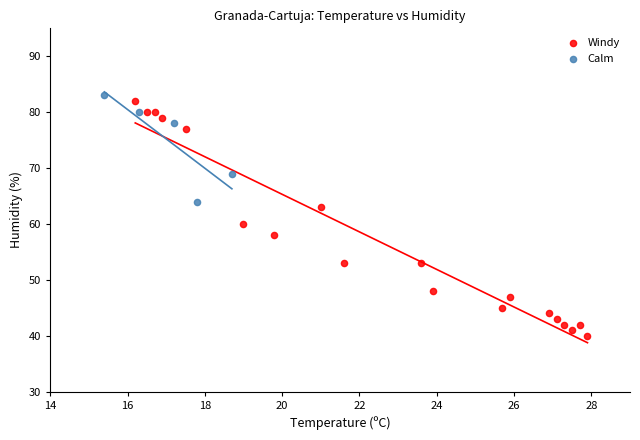

Which series has the largest Y range (max minus min)?

Windy